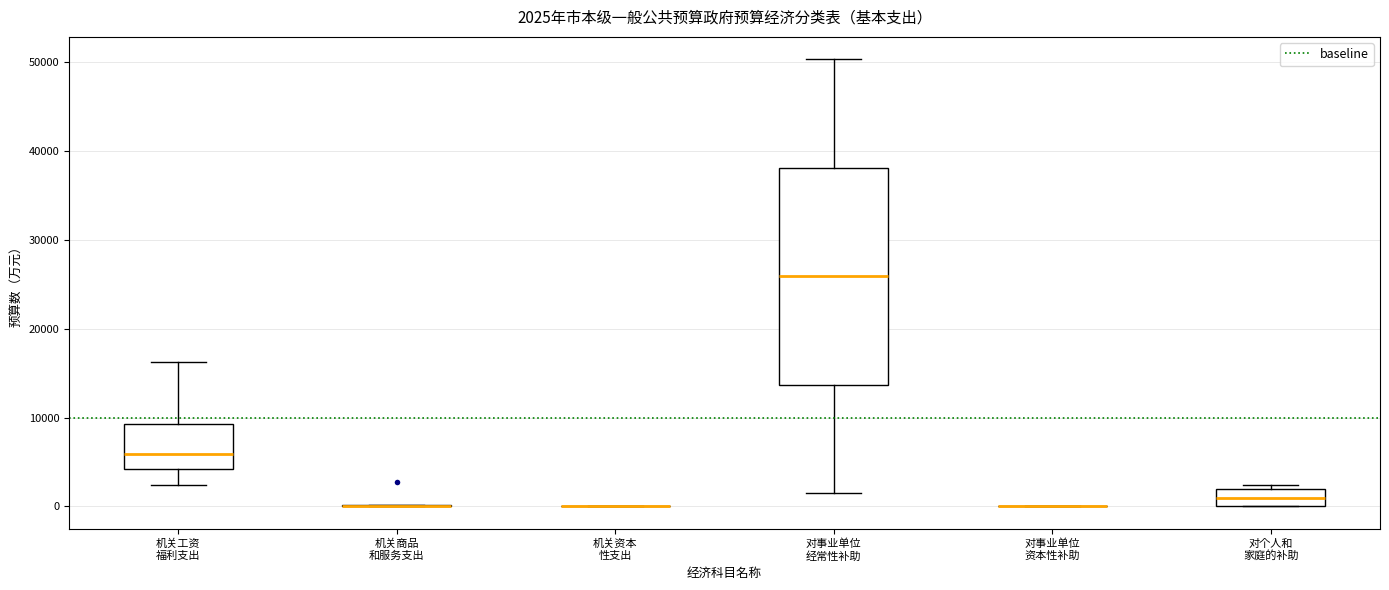

Which box is the tallest, from its lower edge to its upper edge?

对事业单位 经常性补助